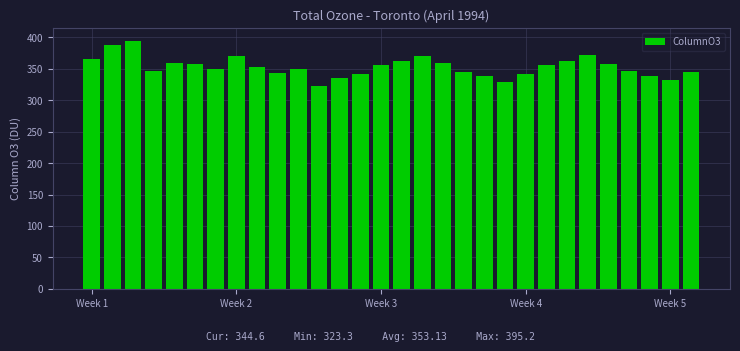

What is the value of the 24th bar from the left?

363.2